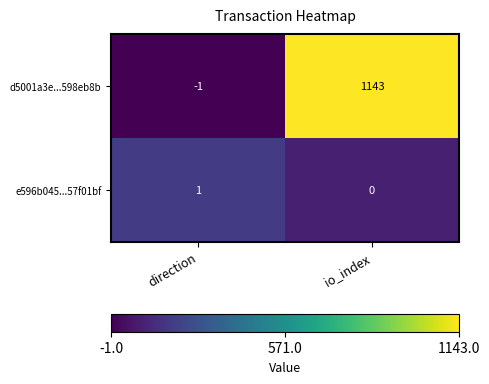

At io_index, list the series in order from smallest to largest.

e596b045...57f01bf, d5001a3e...598eb8b